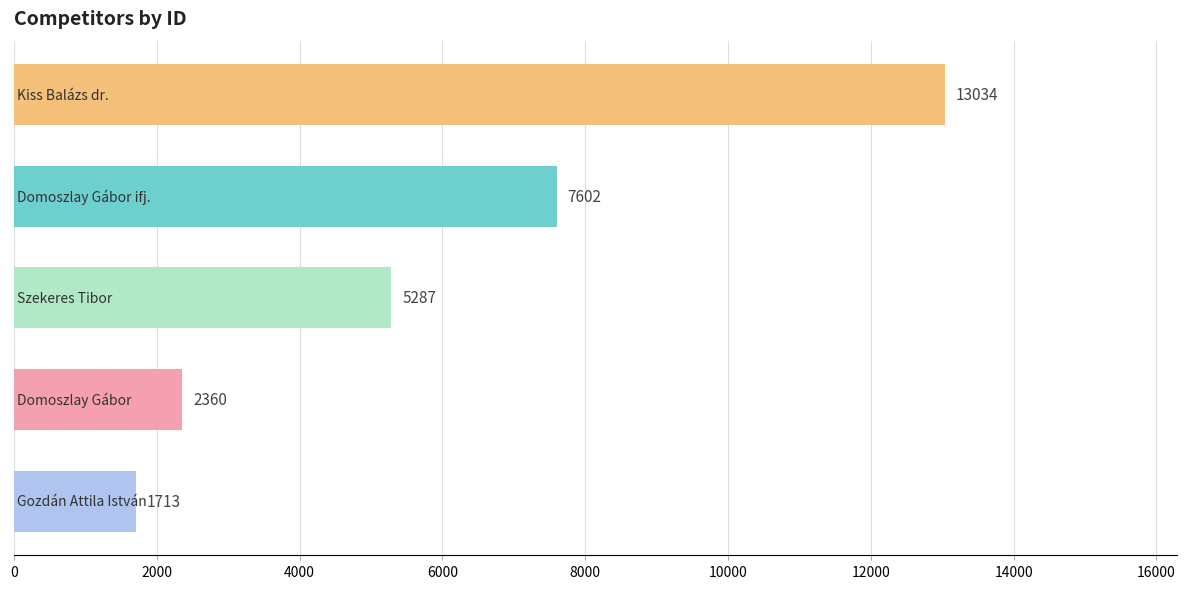

What is the minimum value shown in the chart?

1713